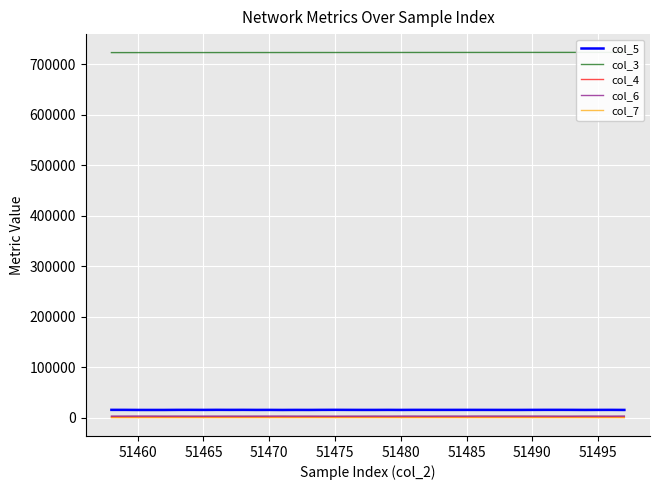

List the series in order of their peak value, highest first.

col_3, col_5, col_6, col_4, col_7